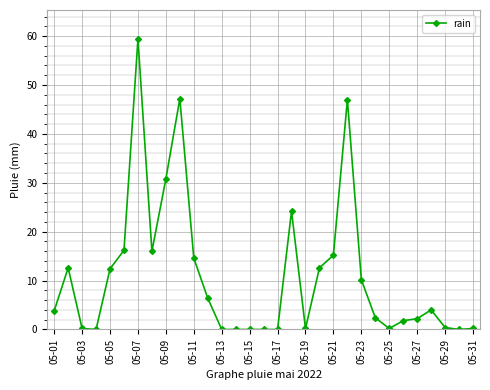

True or false: the data has more than 2 interior local peaks.

True